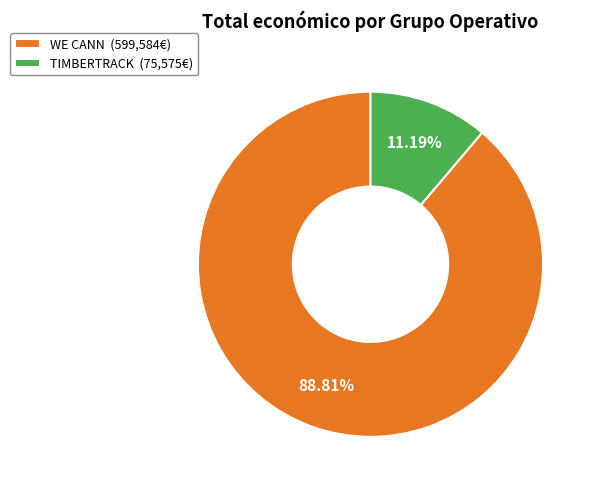

Combined, what portion of the pie is TIMBERTRACK and WE CANN?

100.0%